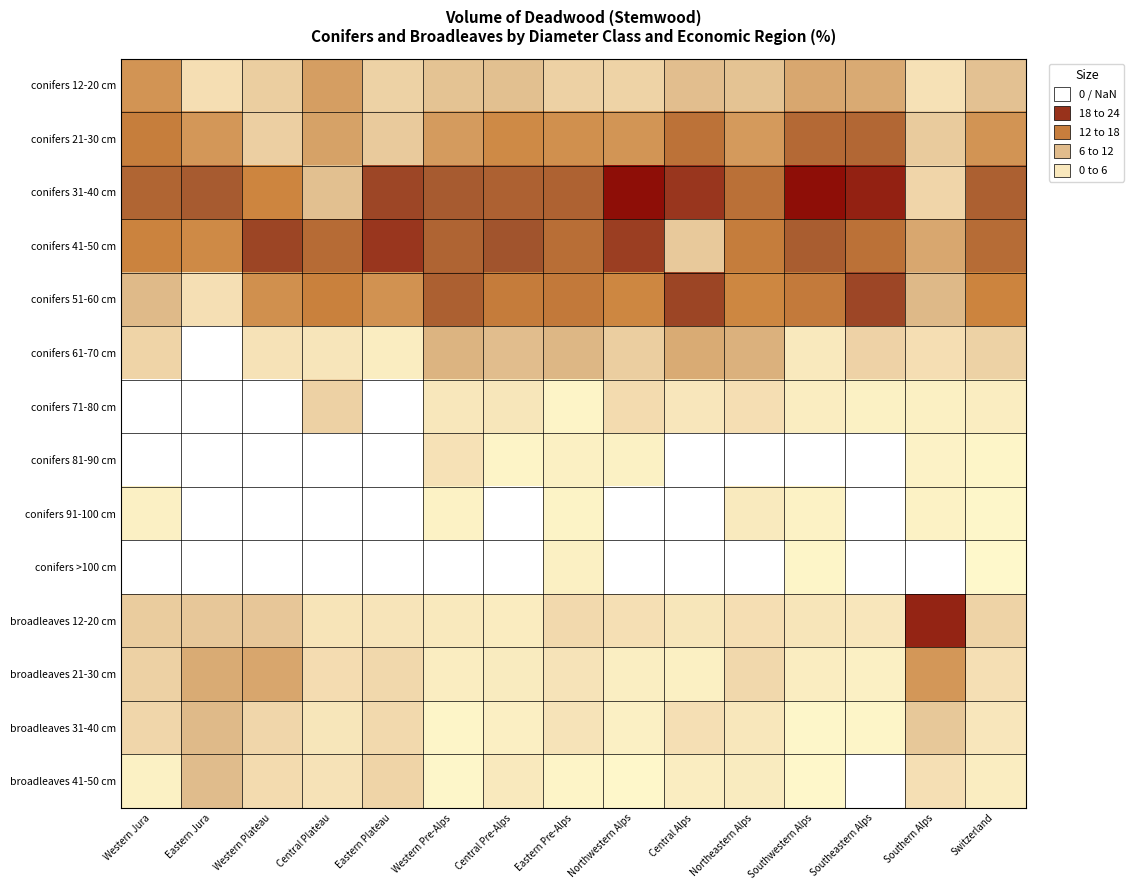

At which category is the sum across all series the highest?

Eastern Pre-Alps